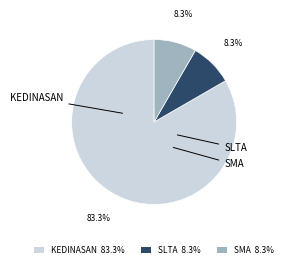

Is there any slice that represents more than half of the pie?

Yes